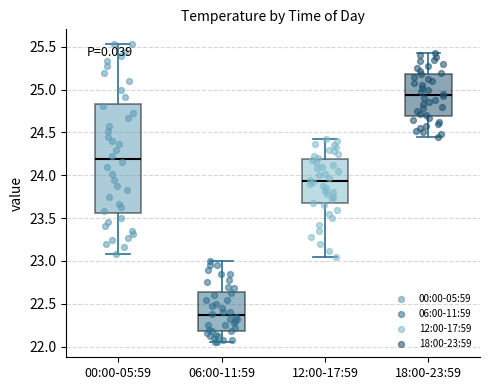

Where does the upper whisker of the box for 06:00-11:59 end on the y-axis? The values are not printed on the chart, so give them approximately, as read against the axis.

23.00